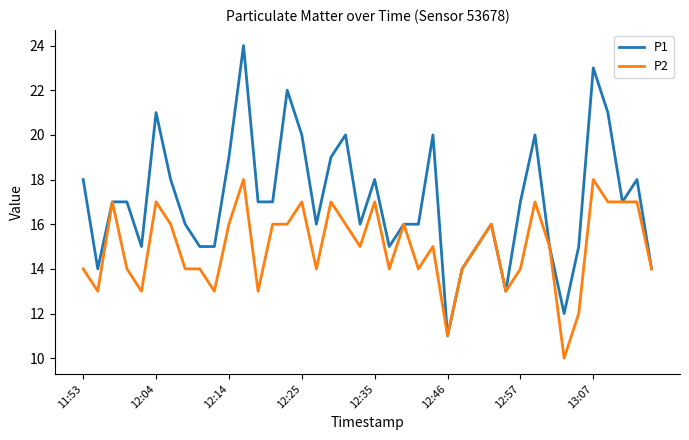

What is the highest value of the P2 series?

18